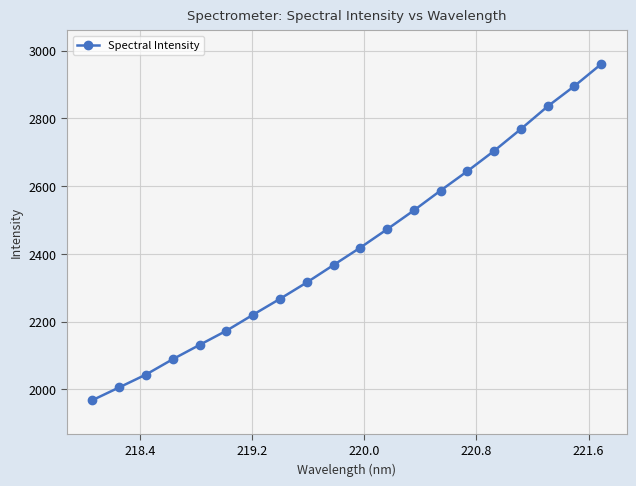

True or false: there are more than 1 points higher than both neighbors.

False